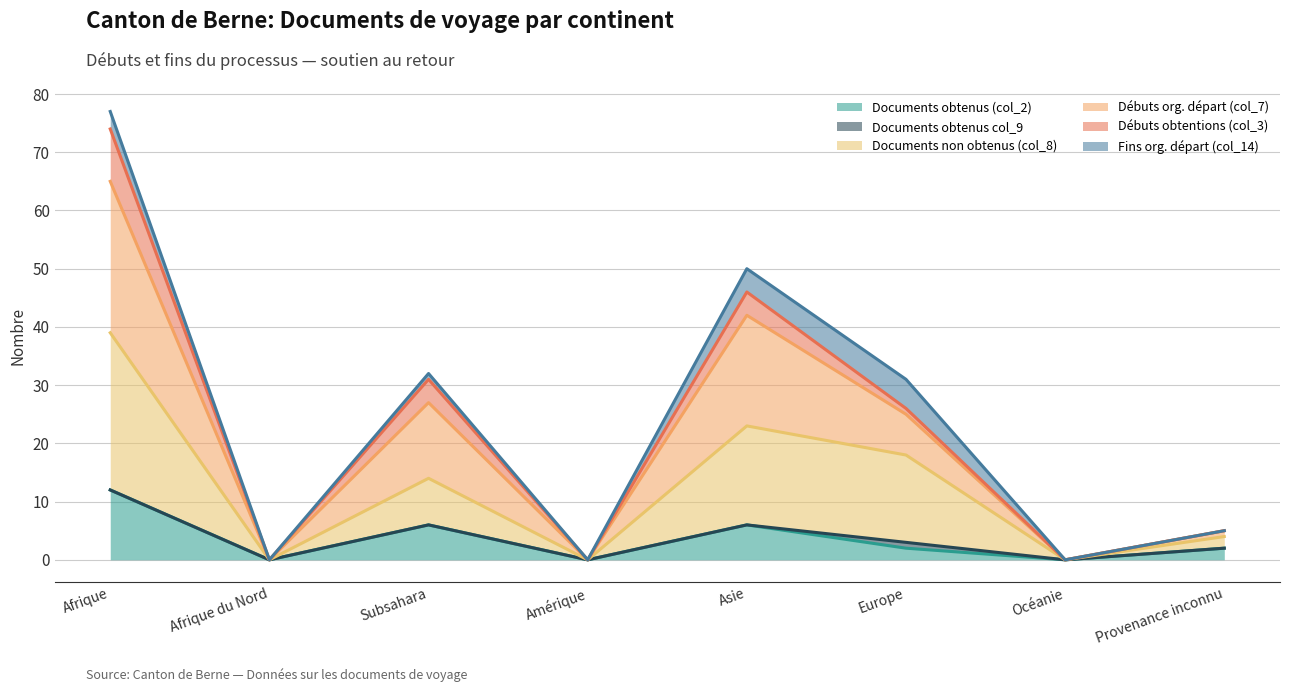

At which category is the sum across all series the highest?

Afrique